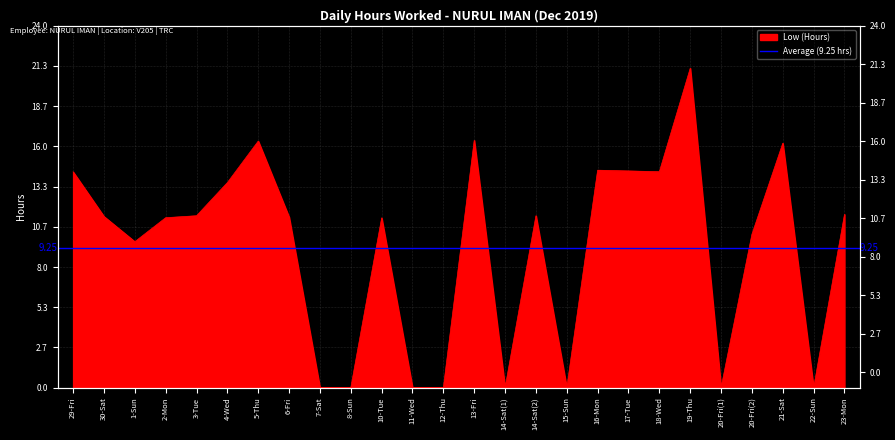

Reading left to right, list all the values displayed in this chart.

29-Fri=14.3	30-Sat=11.3	1-Sun=9.7	2-Mon=11.3	3-Tue=11.4	4-Wed=13.6	5-Thu=16.4	6-Fri=11.3	7-Sat=0.0	8-Sun=0.0	10-Tue=11.3	11-Wed=0.0	12-Thu=0.0	13-Fri=16.4	14-Sat(1)=0.0	14-Sat(2)=11.4	15-Sun=0.0	16-Mon=14.4	17-Tue=14.4	18-Wed=14.3	19-Thu=21.2	20-Fri(1)=0.0	20-Fri(2)=10.2	21-Sat=16.2	22-Sun=0.0	23-Mon=11.5